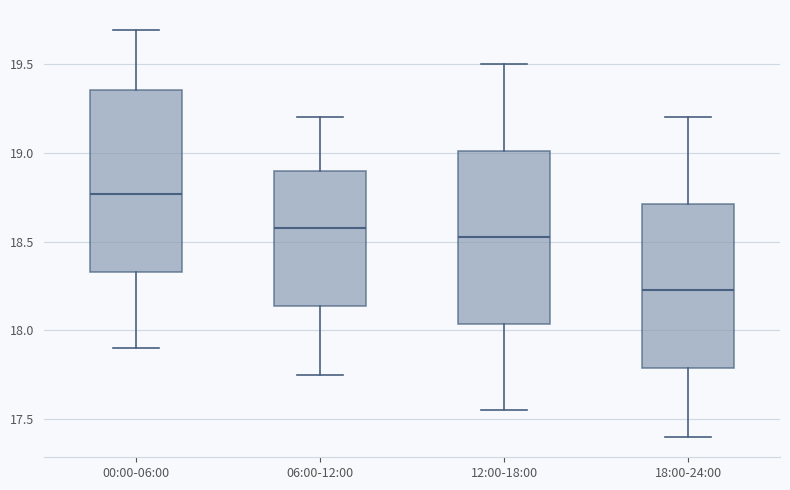

Reading left to right, read every box against the y-axis: the position of its median line, the range the box covers, and the ends of its whiskers. The values are not printed on the chart, so give them approximately, as read against the axis.

00:00-06:00: median 18.75, box 18.35 to 19.35, whiskers 17.90 to 19.70
06:00-12:00: median 18.60, box 18.15 to 18.90, whiskers 17.75 to 19.20
12:00-18:00: median 18.55, box 18.05 to 19.00, whiskers 17.55 to 19.50
18:00-24:00: median 18.25, box 17.80 to 18.70, whiskers 17.40 to 19.20